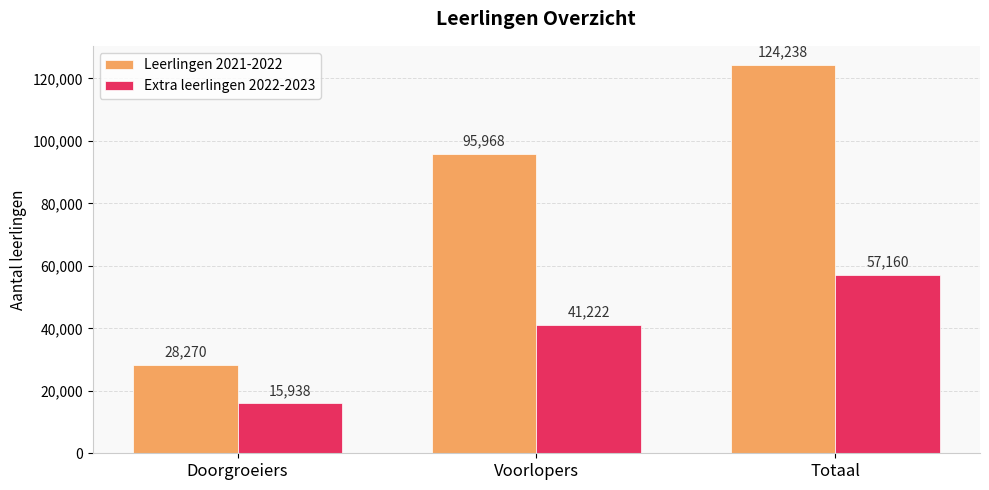

What is the difference between the second highest and minimum values in the Extra leerlingen 2022-2023 series?

25284